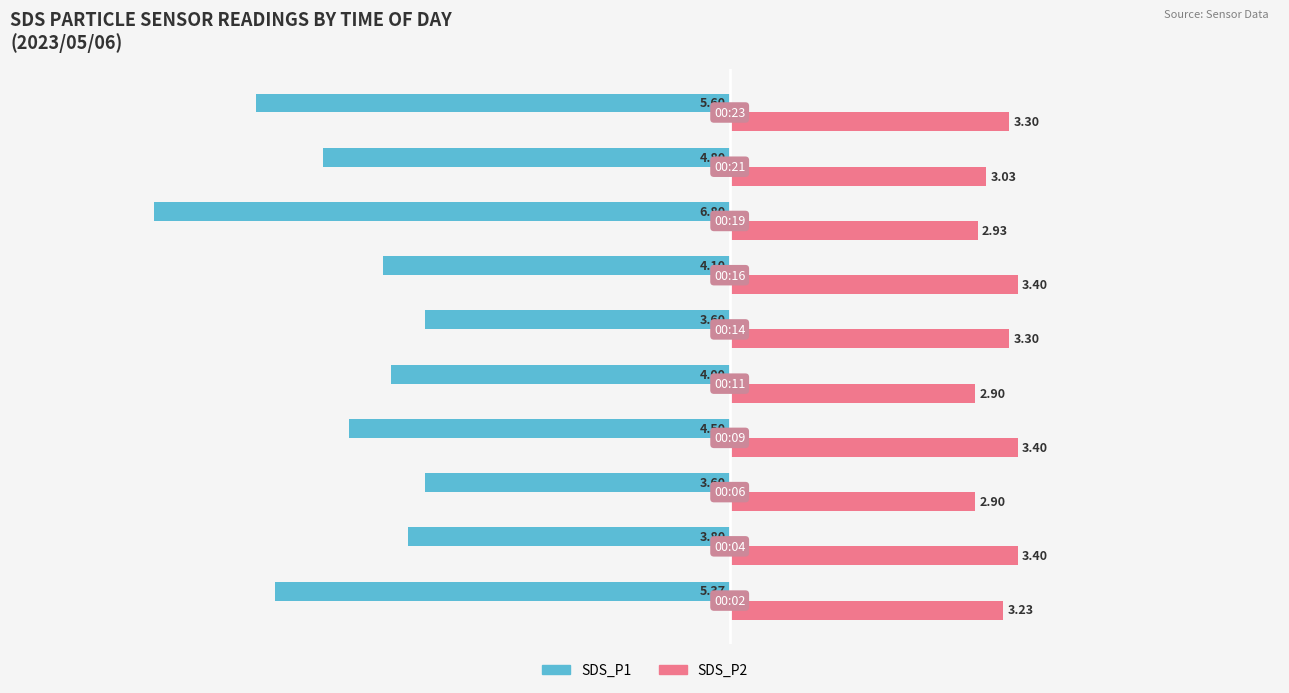

Which series has the largest range (max minus min)?

SDS_P1